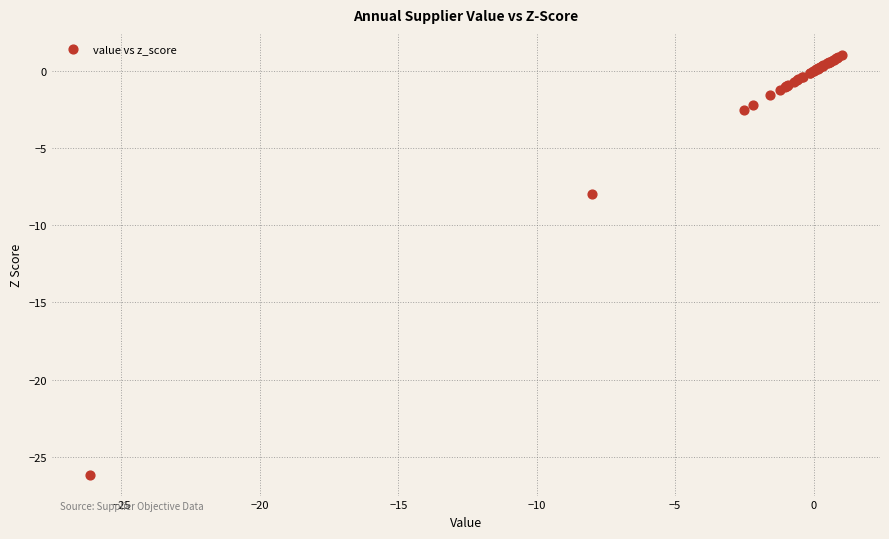

What Y value in the scatter plot is closest to -12?

-8.0